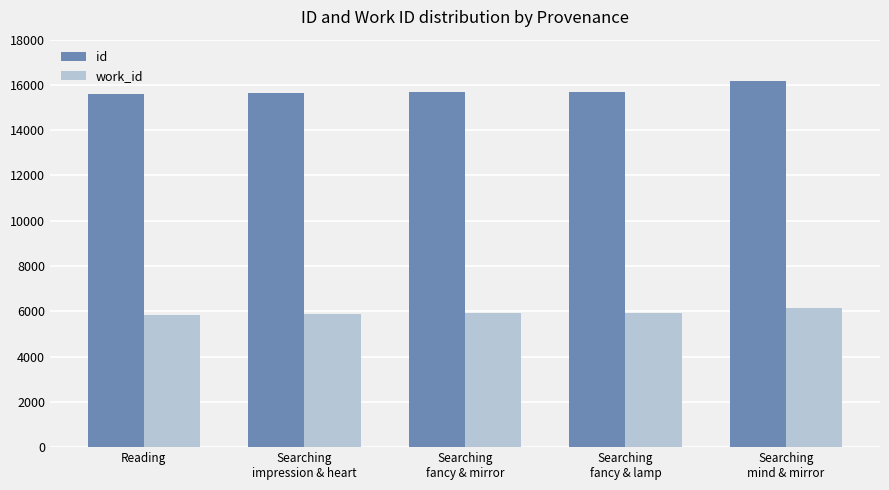

How many distinct data groups are displayed?

2